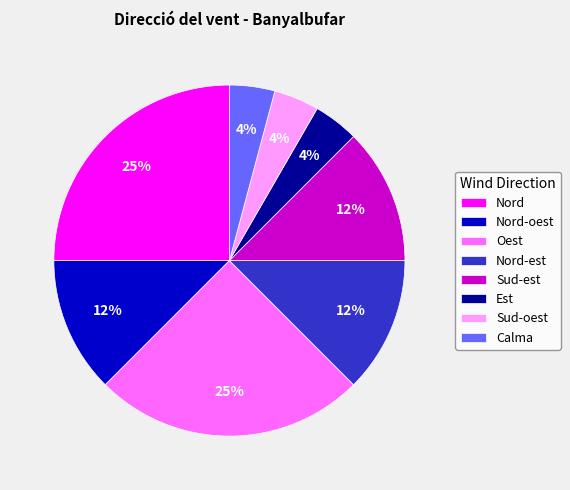

To the nearest percent, what is the difference between the largest and smallest slice percentages?

21%